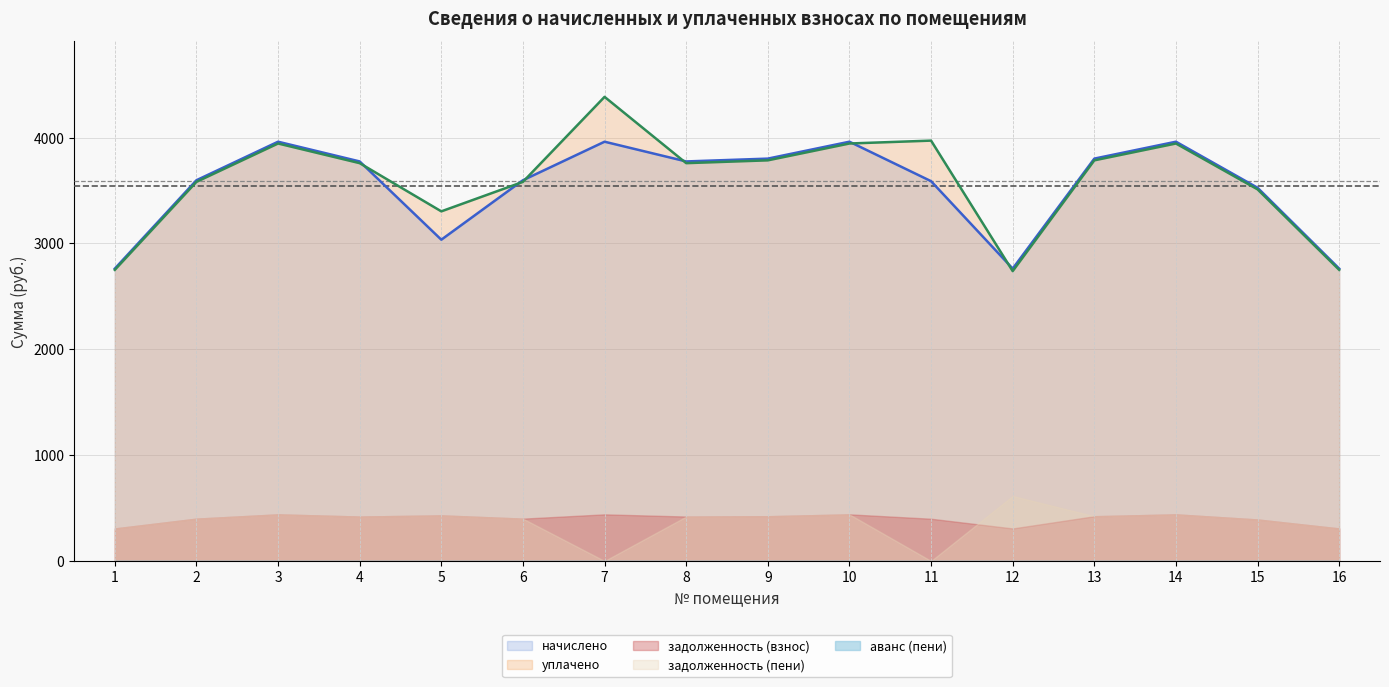

Does the chart have visible grid lines?

Yes